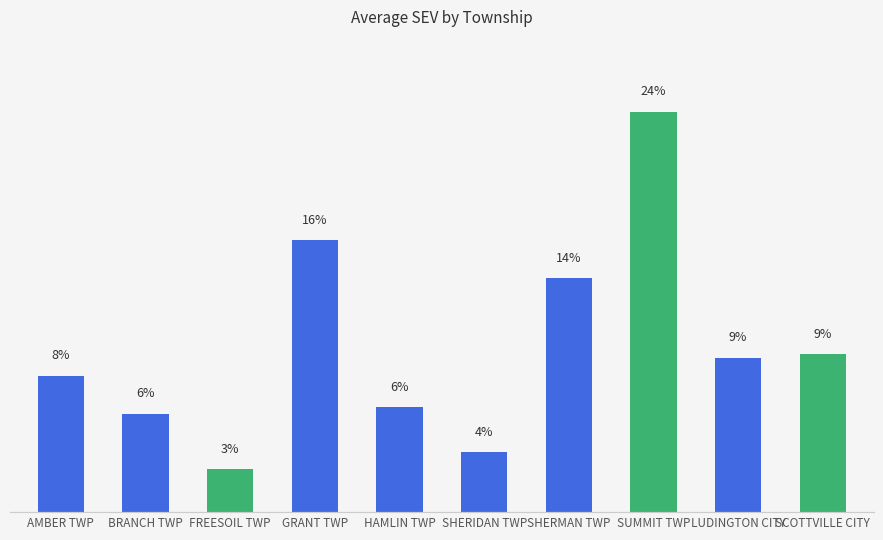

Are the bars horizontal?

No